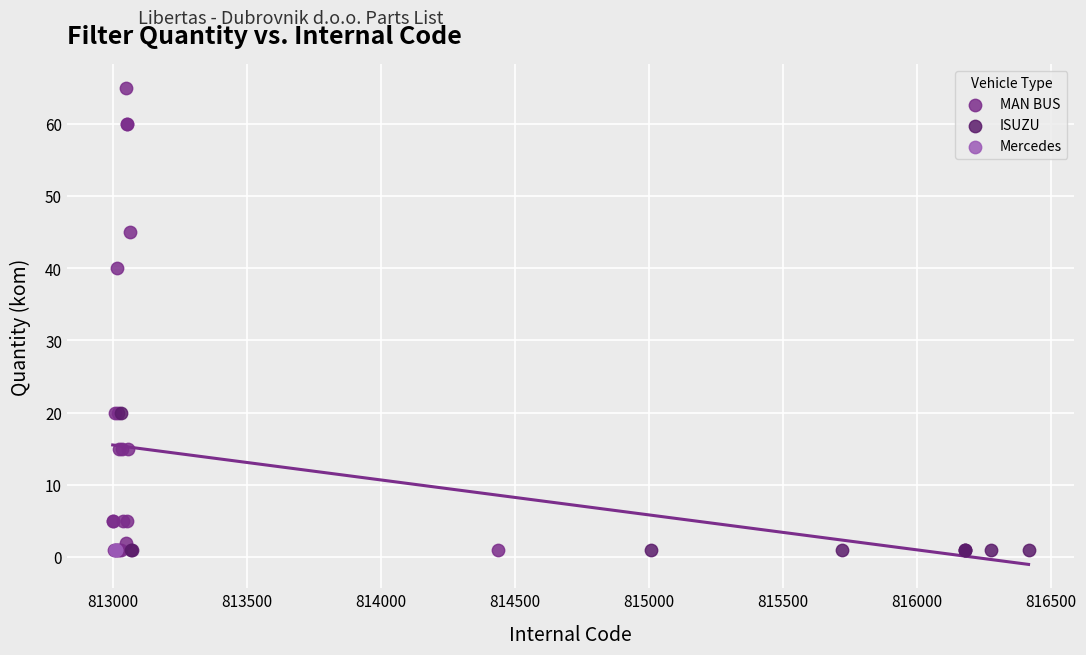

Which series reaches the maximum Y coordinate?

MAN BUS